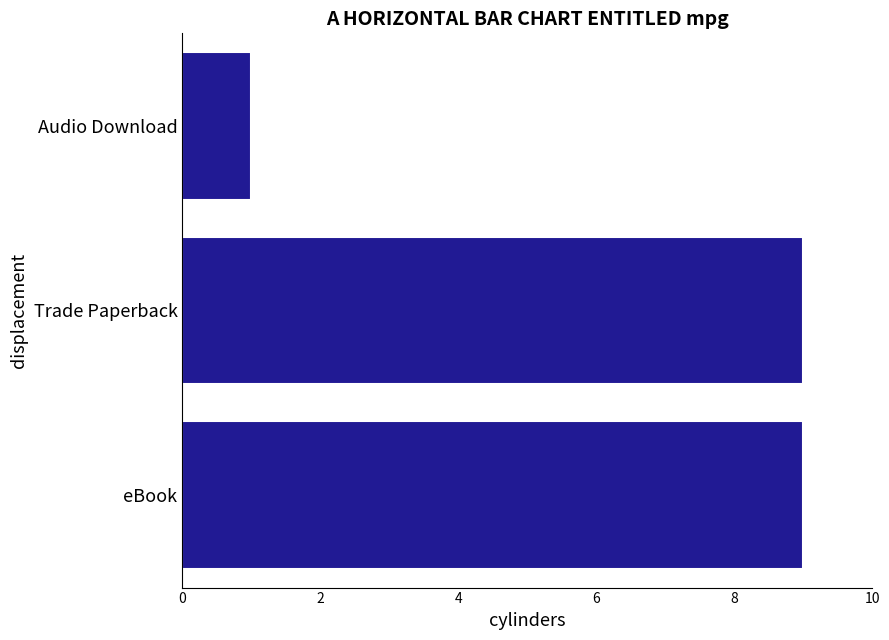

How many data points does each series have?

3